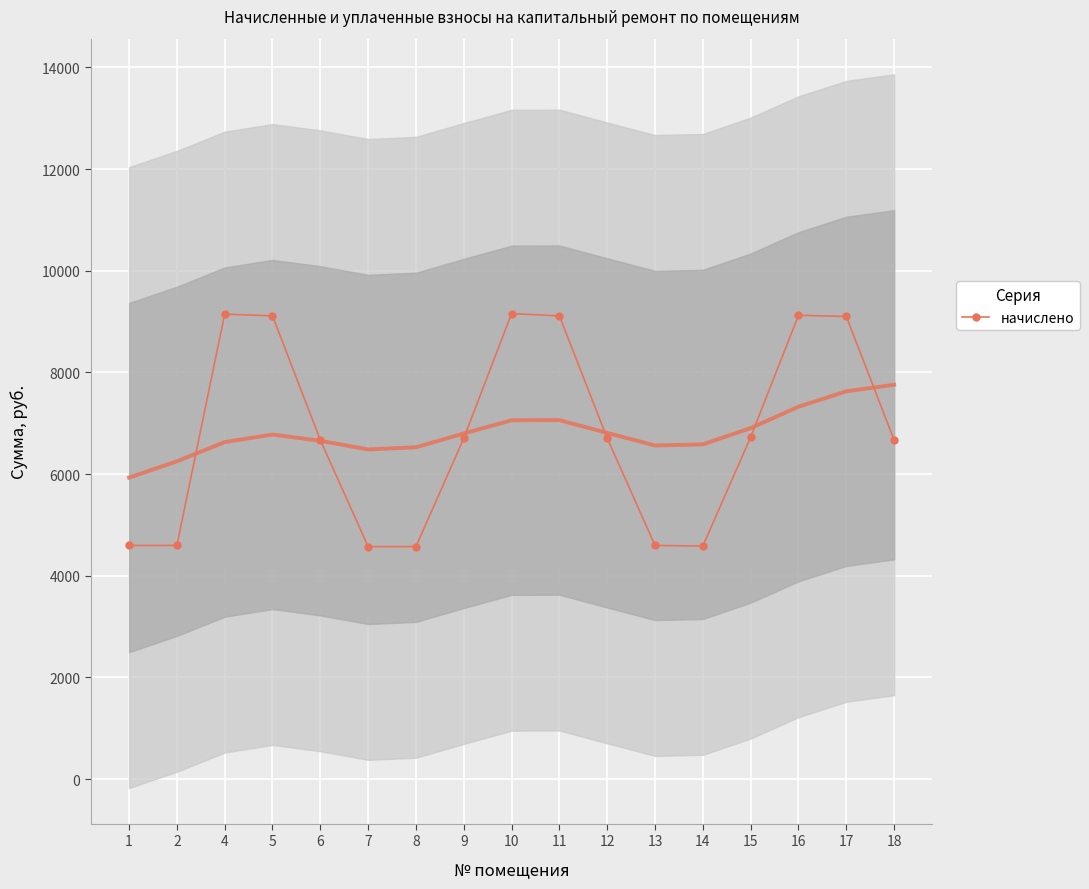

Reading left to right, what are all the values shown in this chart?

1=4596.5	2=4596.5	4=9146.8	5=9112.3	6=6670.1	7=4573.4	8=4573.4	9=6704.6	10=9158.4	11=9112.3	12=6704.6	13=4596.5	14=4585.0	15=6727.7	16=9123.8	17=9100.8	18=6670.1